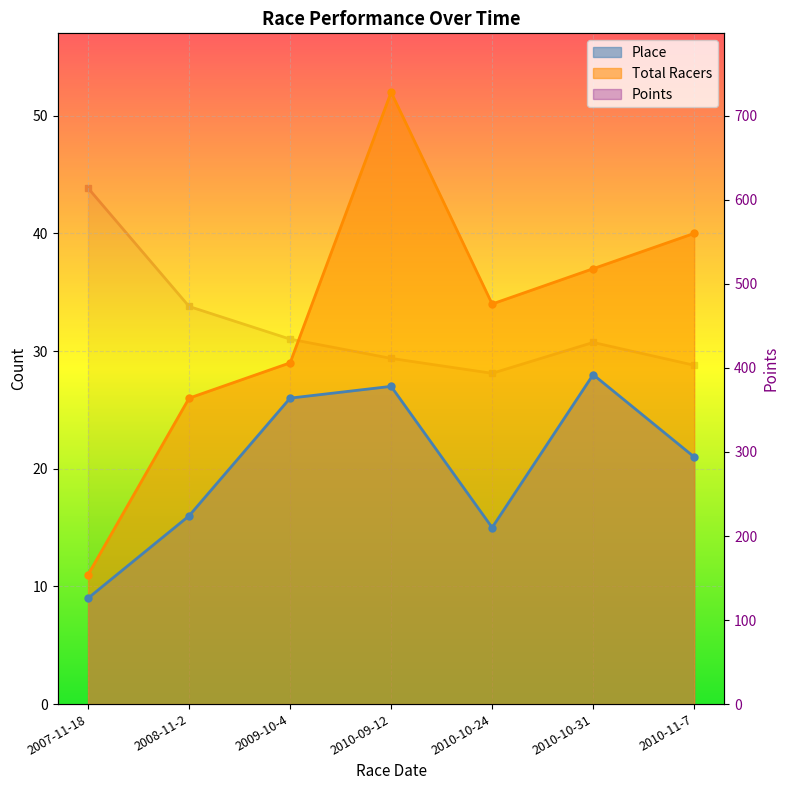

What are all the series names shown in the legend?

Place, Total Racers, Points